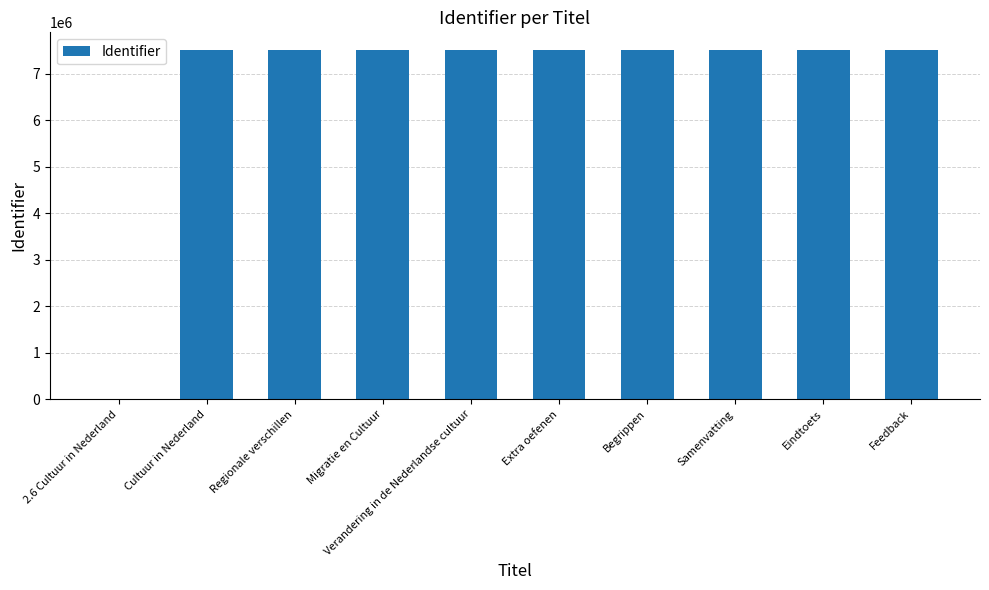

Is it true that the value at Migratie en Cultuur is 3173155?

False